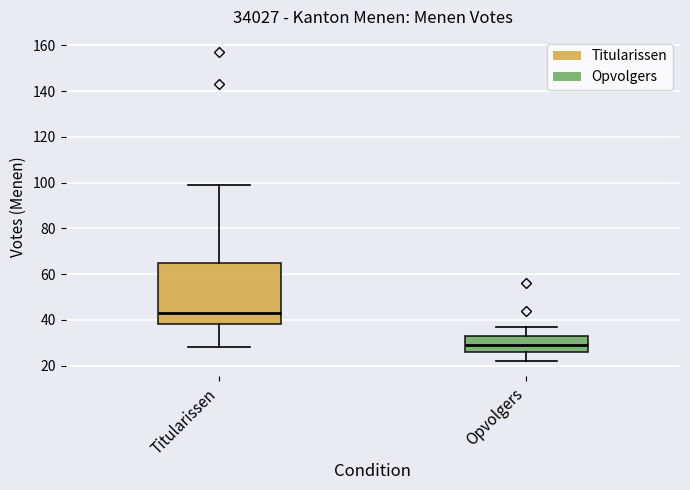

Which box has the highest median line?

Titularissen